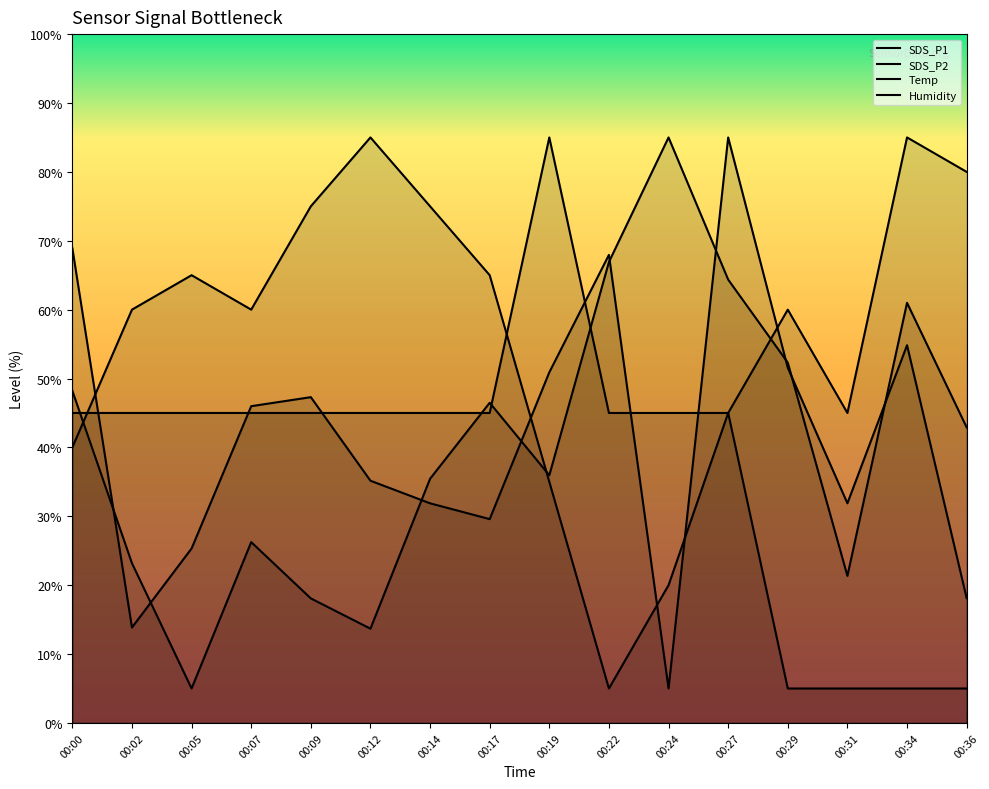

Where is the first local minimum for SDS_P1?

00:05